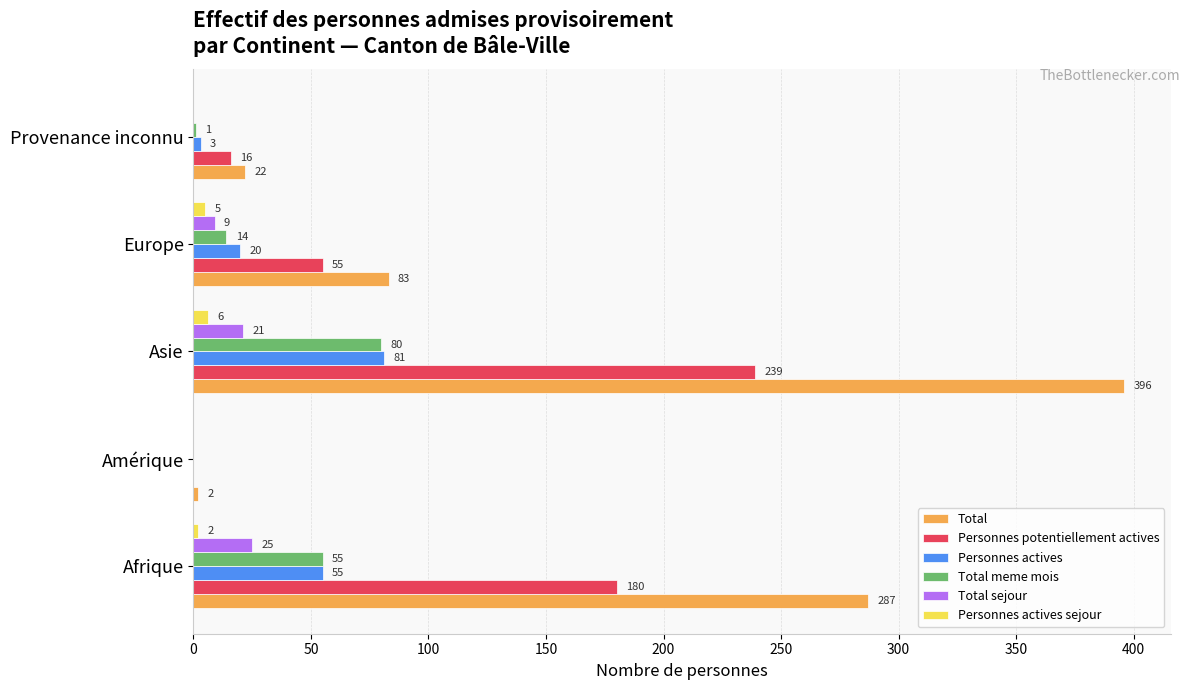

Is the value of Personnes potentiellement actives at Afrique greater than the value of Total sejour at Afrique?

Yes